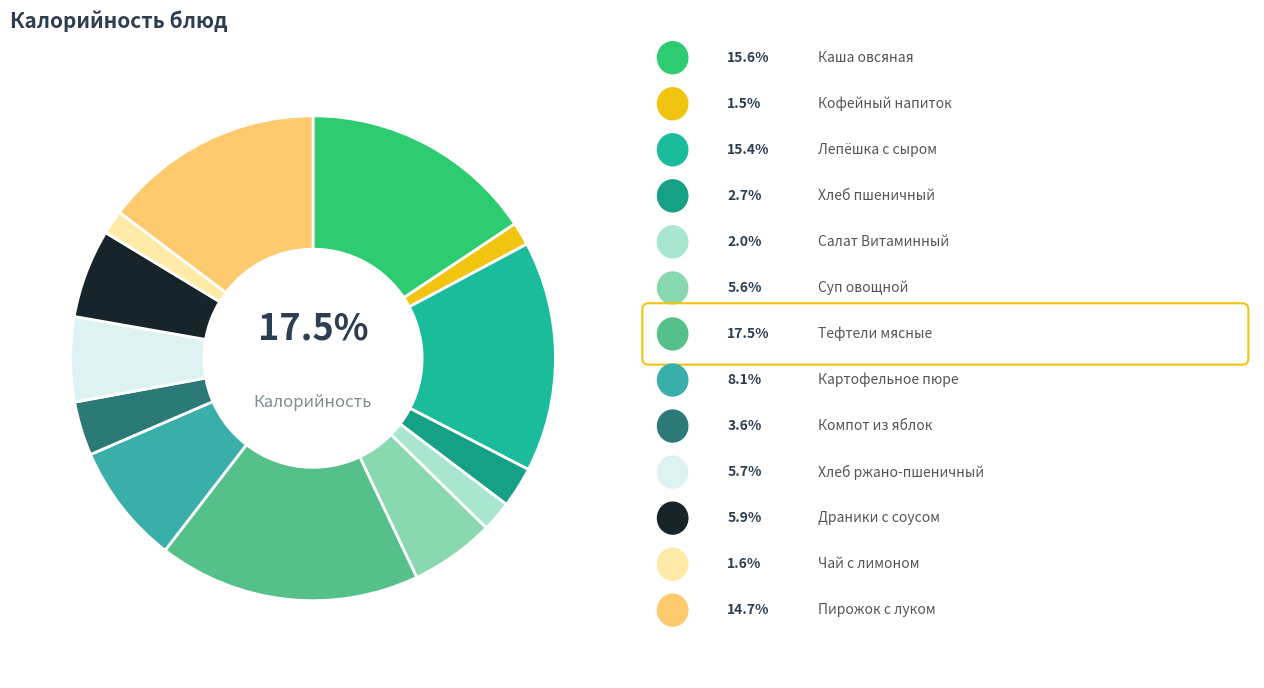

Is it true that Салат Витаминный is 2% of the pie?

True